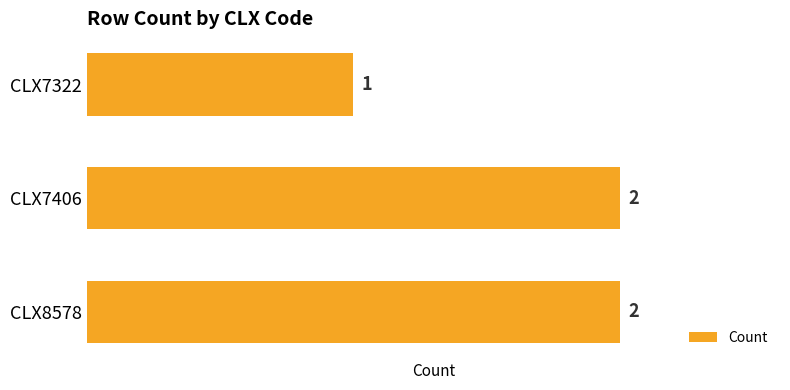

What is the sum of the values at CLX7406 and CLX8578?

4